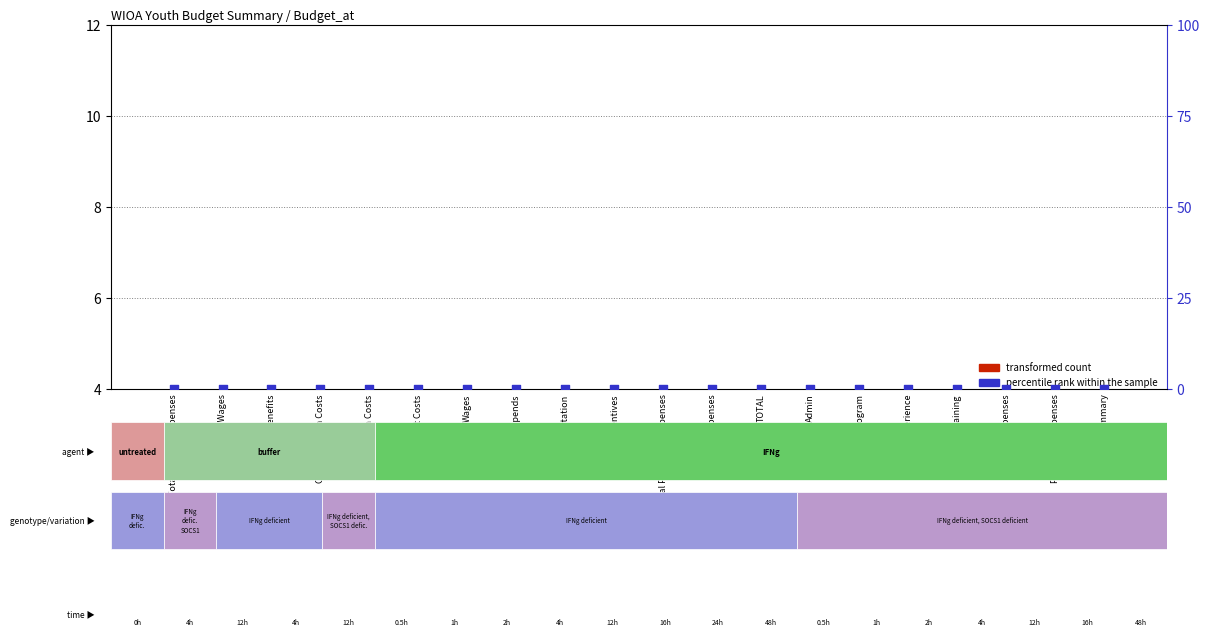

What are all the series names shown in the legend?

transformed count, percentile rank within the sample